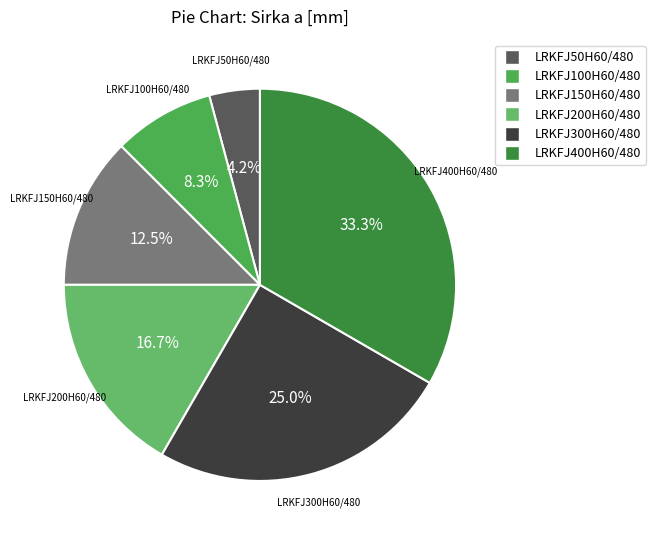

Approximately how many times larger is the value at LRKFJ150H60/480 compared to LRKFJ50H60/480?

3.0